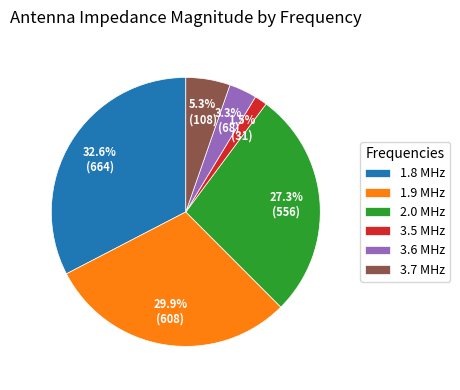

Count the number of slices in the pie.

6